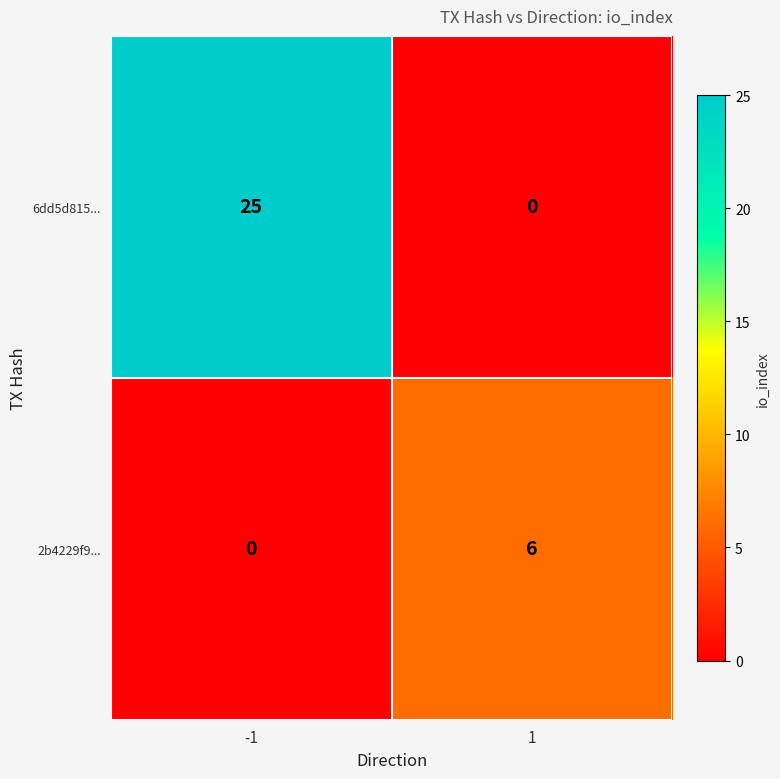

Rank the series by their average value, from lowest to highest.

2b4229f9..., 6dd5d815...